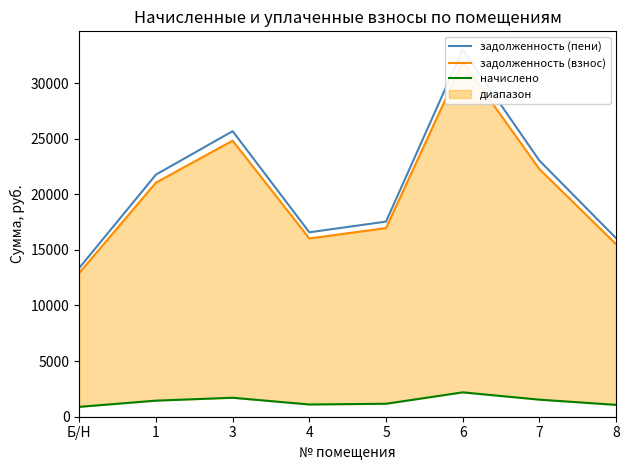

True or false: задолженность (взнос) and начислено intersect in this chart.

False